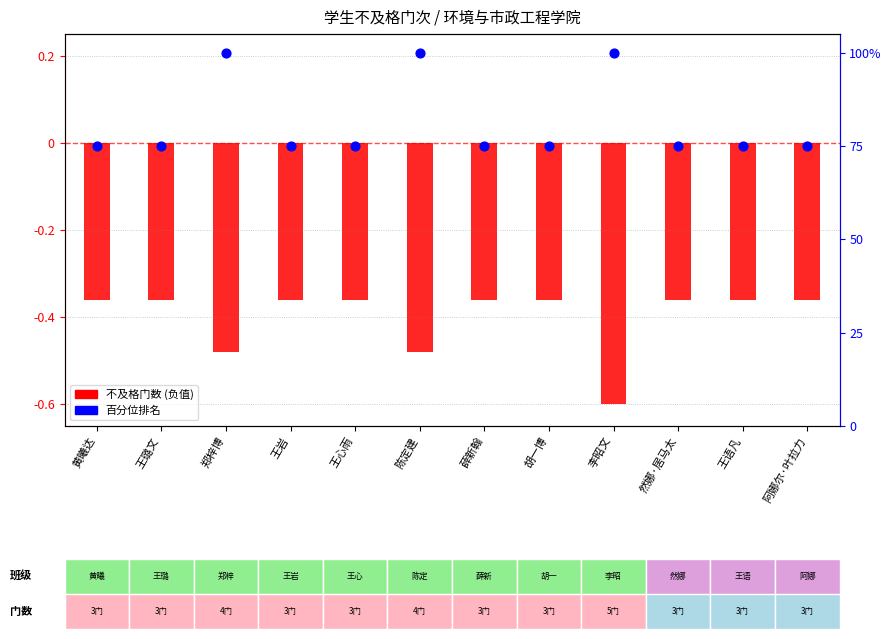

What are all the series names shown in the legend?

不及格门数, 百分位排名